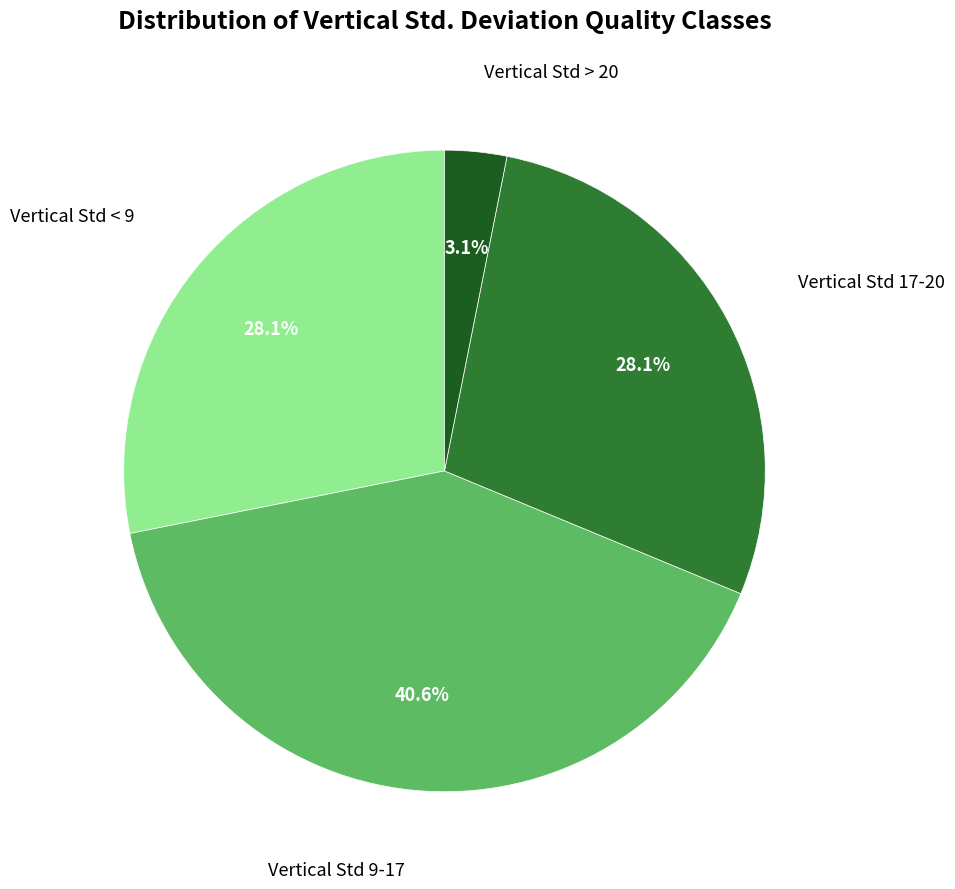

Is there any slice that represents more than half of the pie?

No